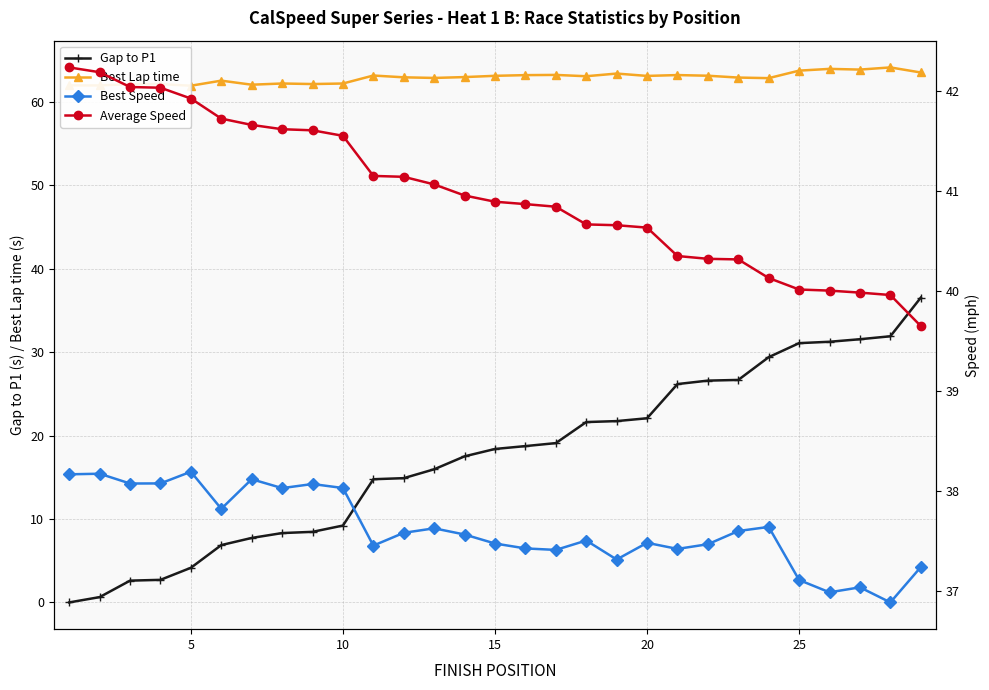

True or false: Gap to P1 has more than 0 interior local peaks.

False